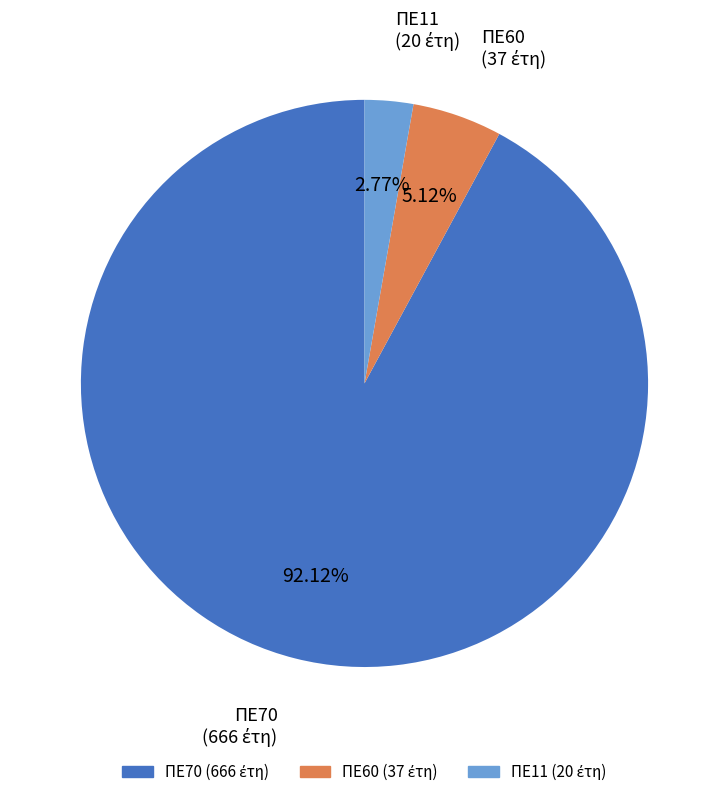

Combined, do ΠΕ60 and ΠΕ70 account for over 50%?

Yes